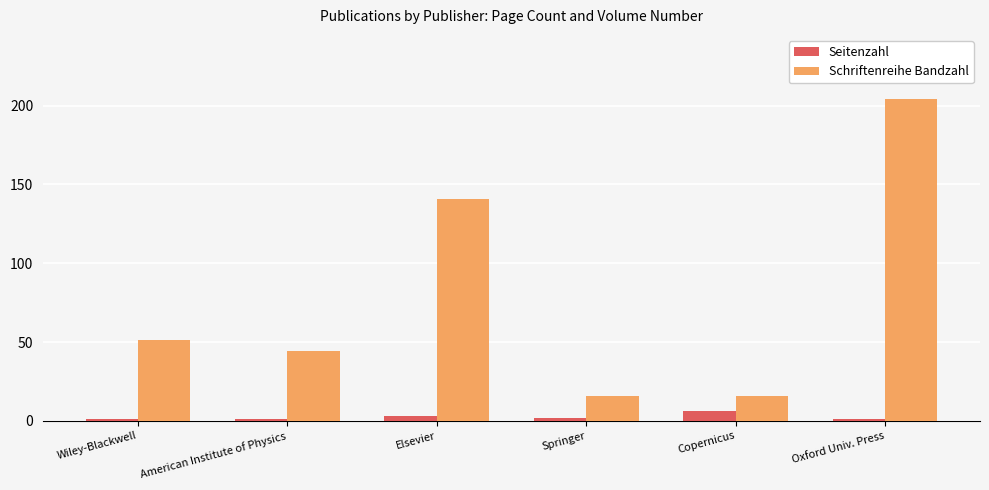

Which series has the widest spread of values?

Schriftenreihe Bandzahl